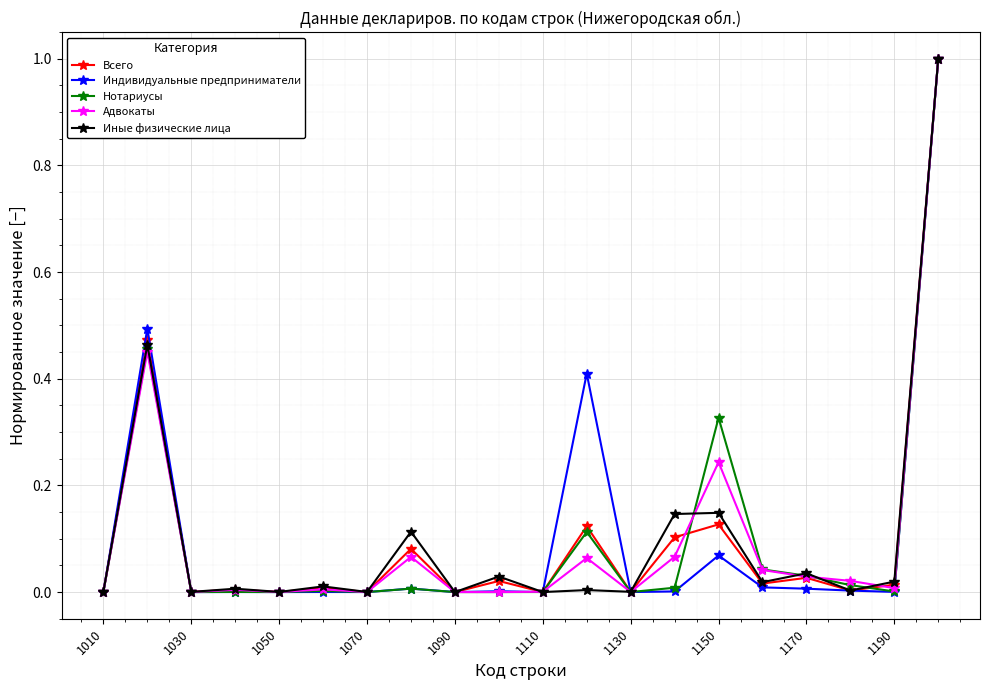

What is the maximum value shown in the chart?

1.0